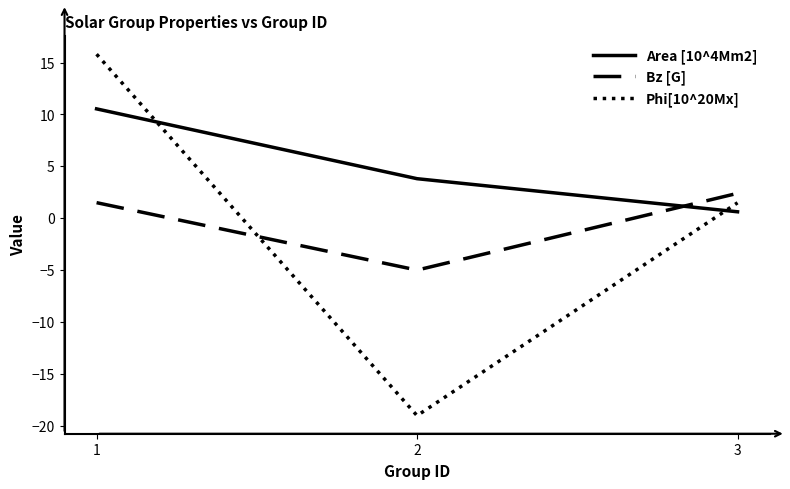

Does the chart have visible grid lines?

No